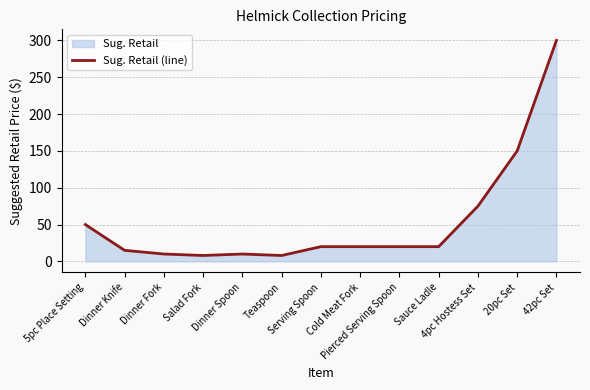

How many interior local peaks (higher than both neighbors) does the data have?

1